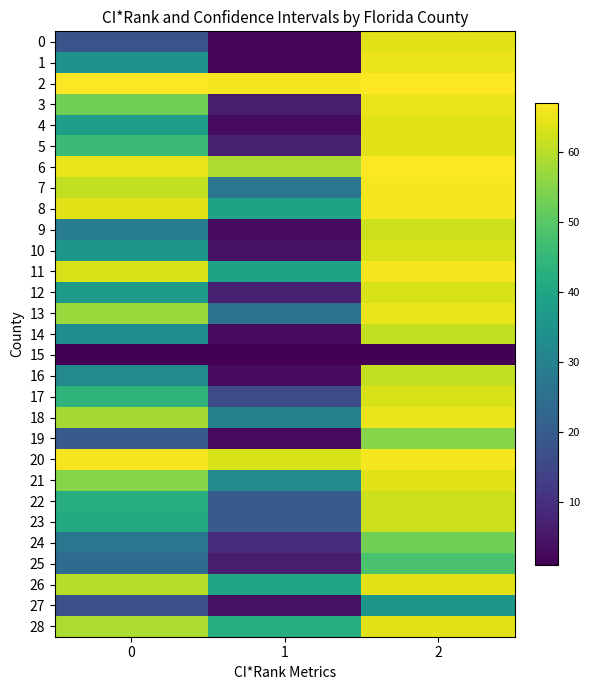

How many series are shown in this chart?

29